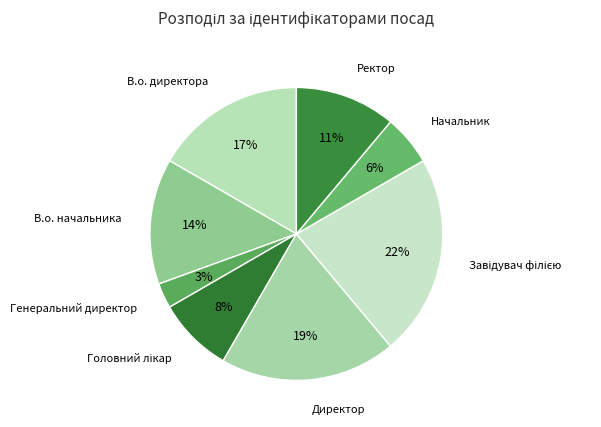

What is the largest slice in the pie chart?

Завідувач філією